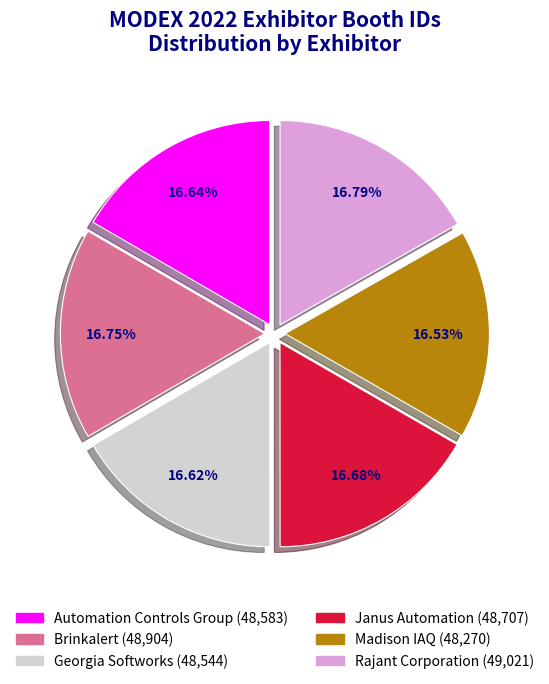

How many slices are in this pie chart?

6